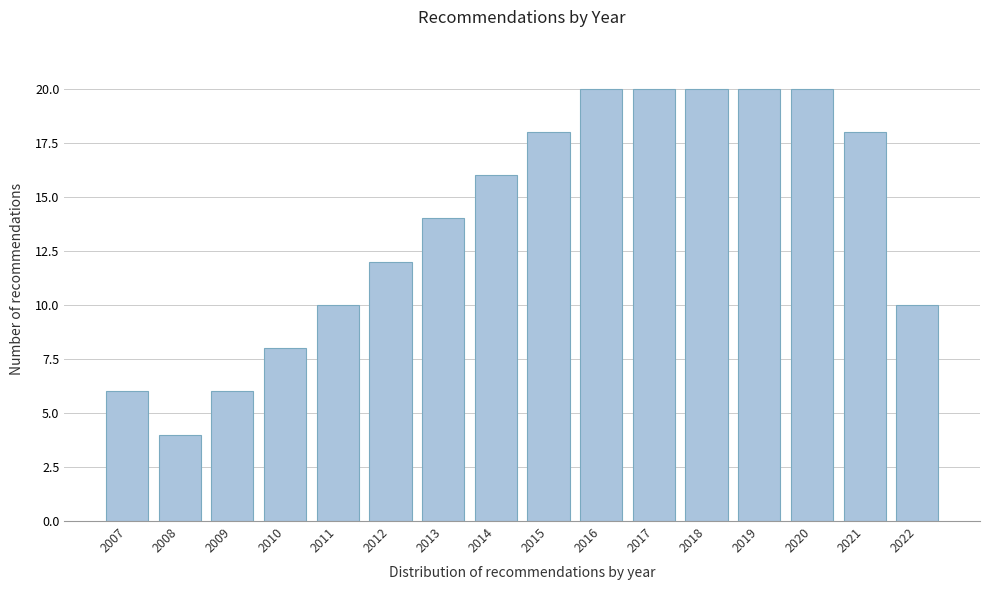

Reading left to right, transcribe all the data shown in this chart.

6	4	6	8	10	12	14	16	18	20	20	20	20	20	18	10